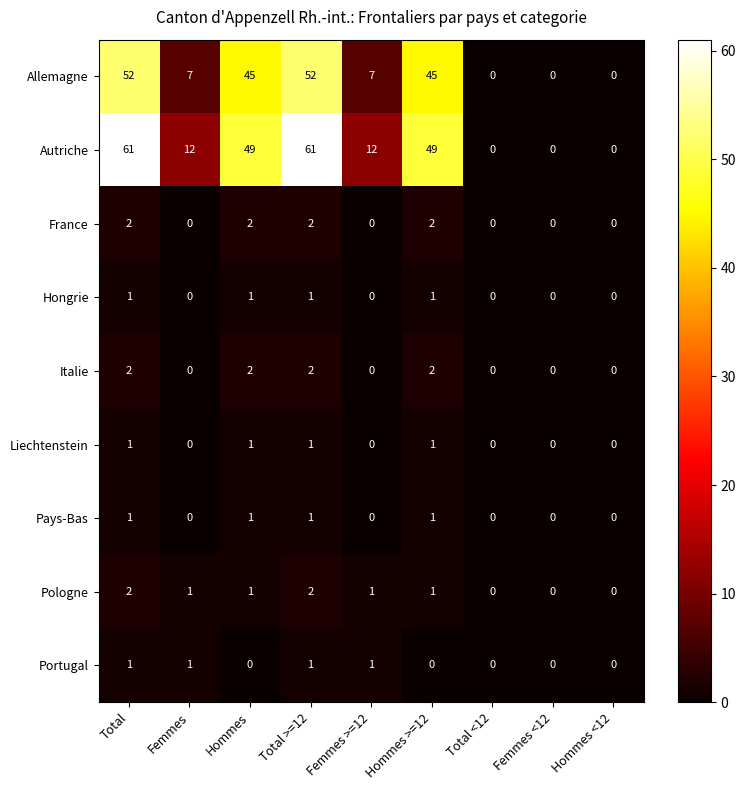

How many categories are shown in the chart?

9